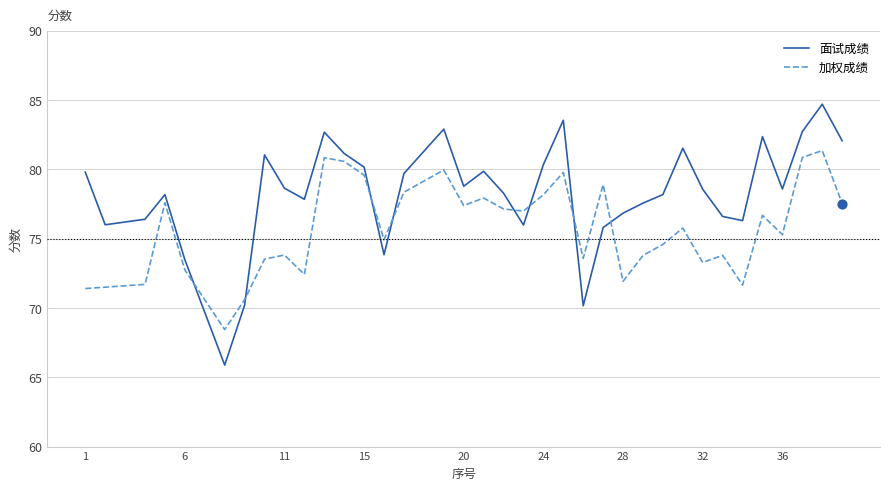

What are all the series names shown in the legend?

面试成绩, 加权成绩